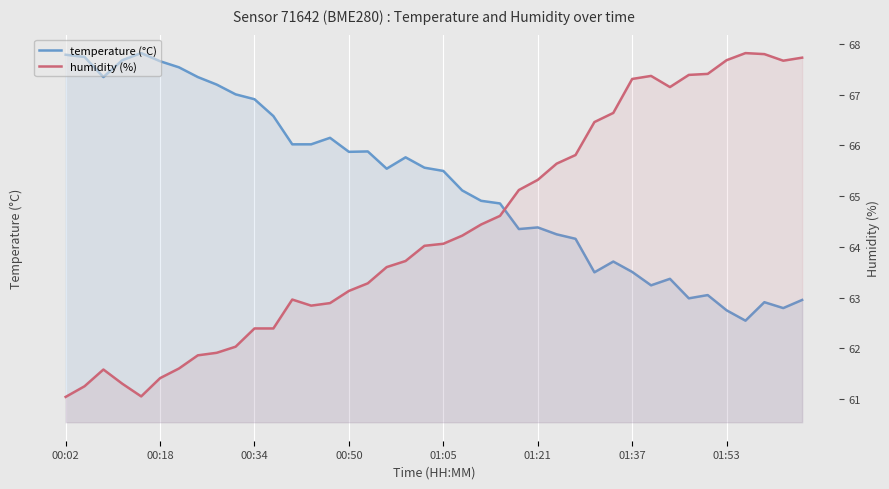

Is it true that temperature (°C) equals 0.7 at 32?

False